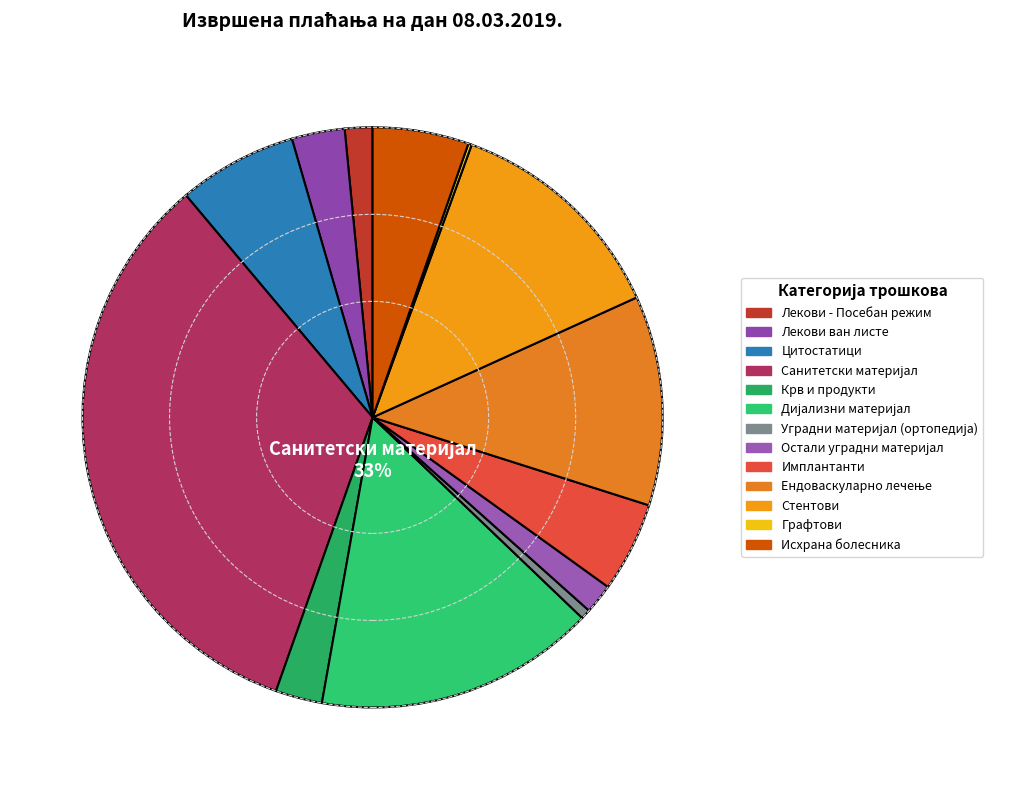

Which category has the biggest portion of the pie?

САНИТЕТСКИ И МЕДИЦИНСКИ ПОТРОШНИ МАТЕРИЈАЛ